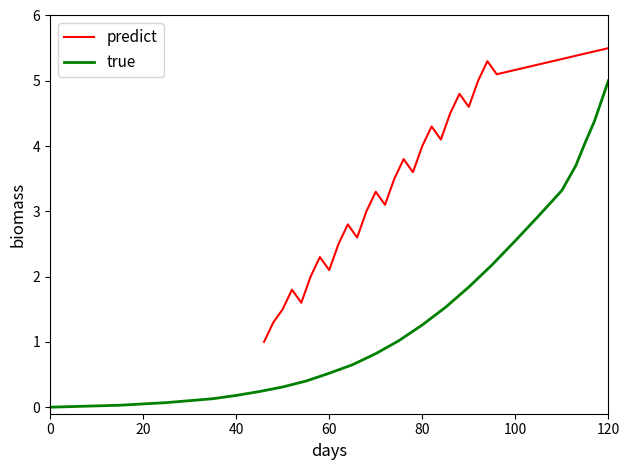

How many lines are shown in the chart?

2